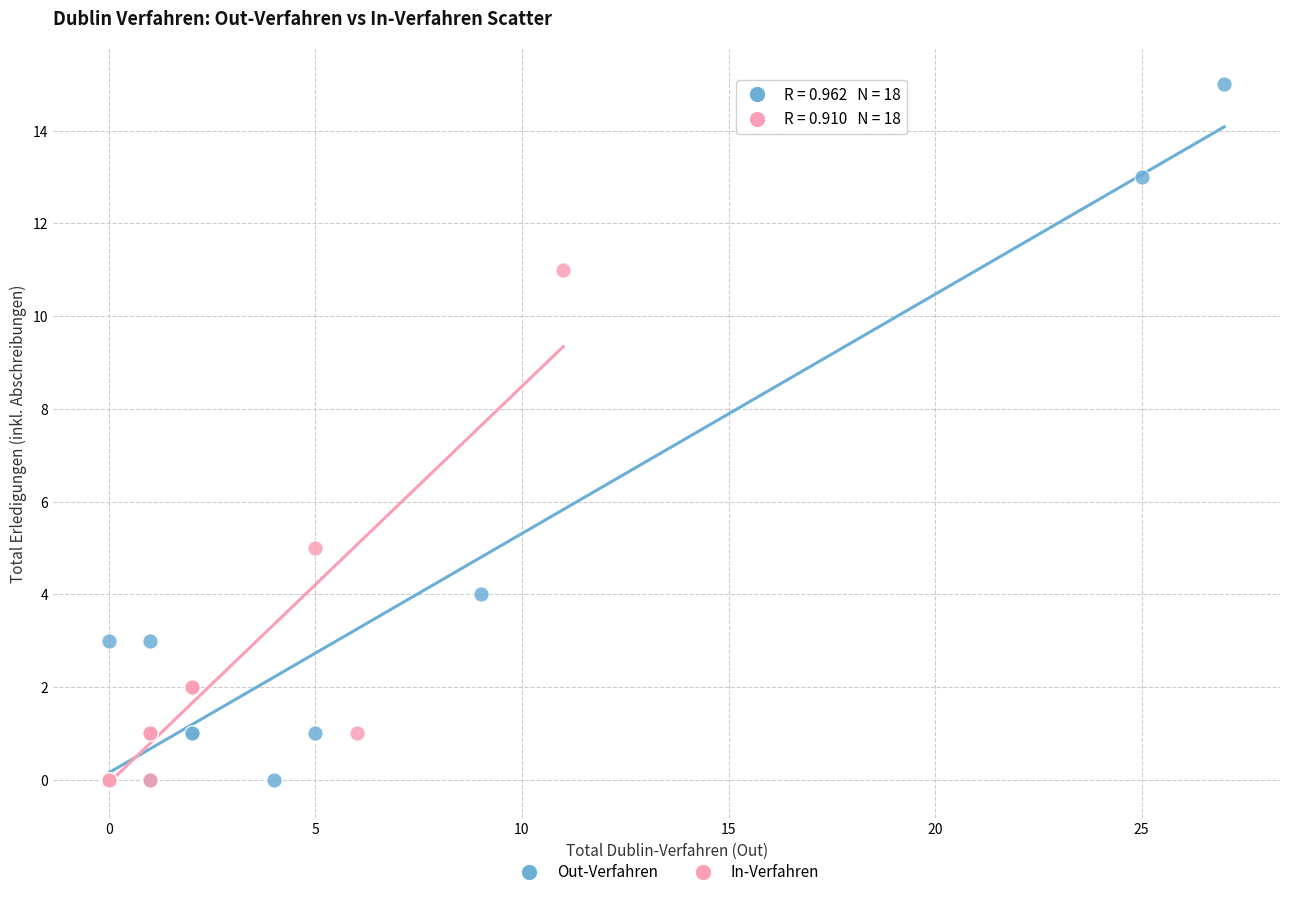

Which series has the widest spread of Y values?

Out-Verfahren